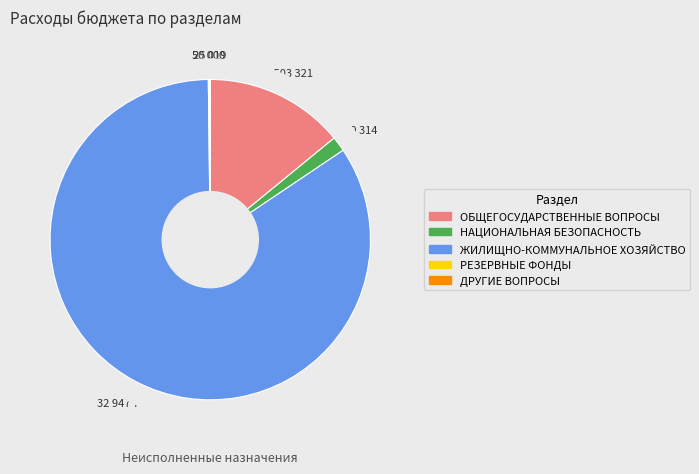

Does any single category account for the majority?

Yes